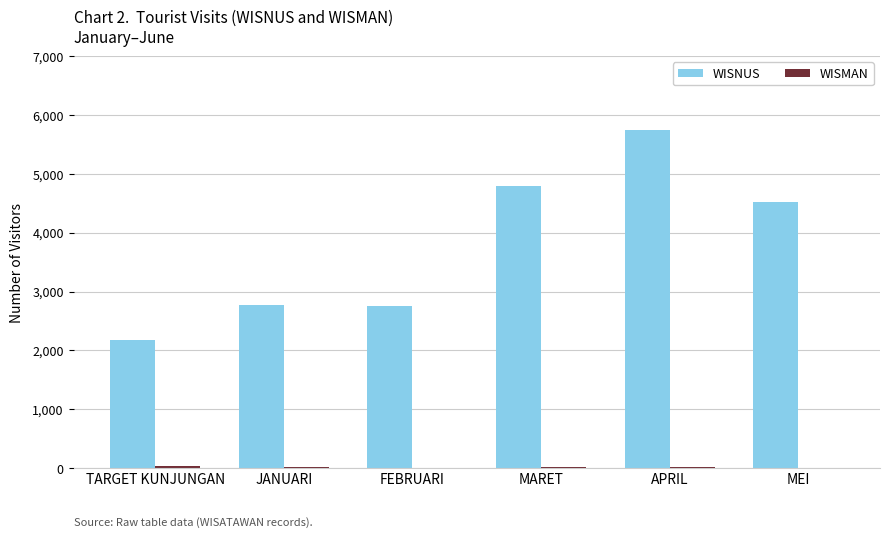

What is the spread (max minus min) of values at MARET?

4779